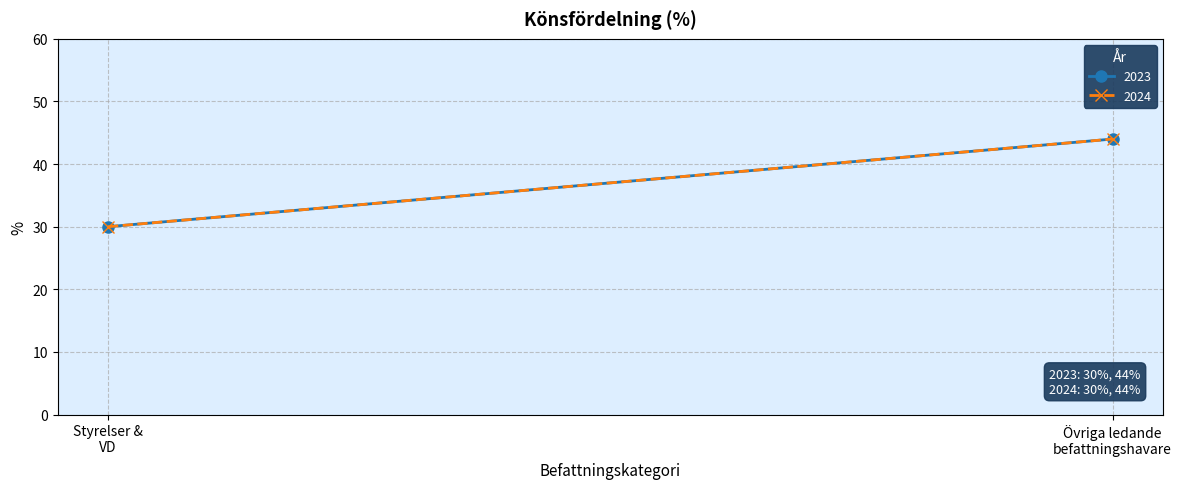

Reading left to right, what are all the values shown in this chart?

2023: Styrelser och verkställande direktörer=30	Övriga ledande befattningshavare=44
2024: Styrelser och verkställande direktörer=30	Övriga ledande befattningshavare=44